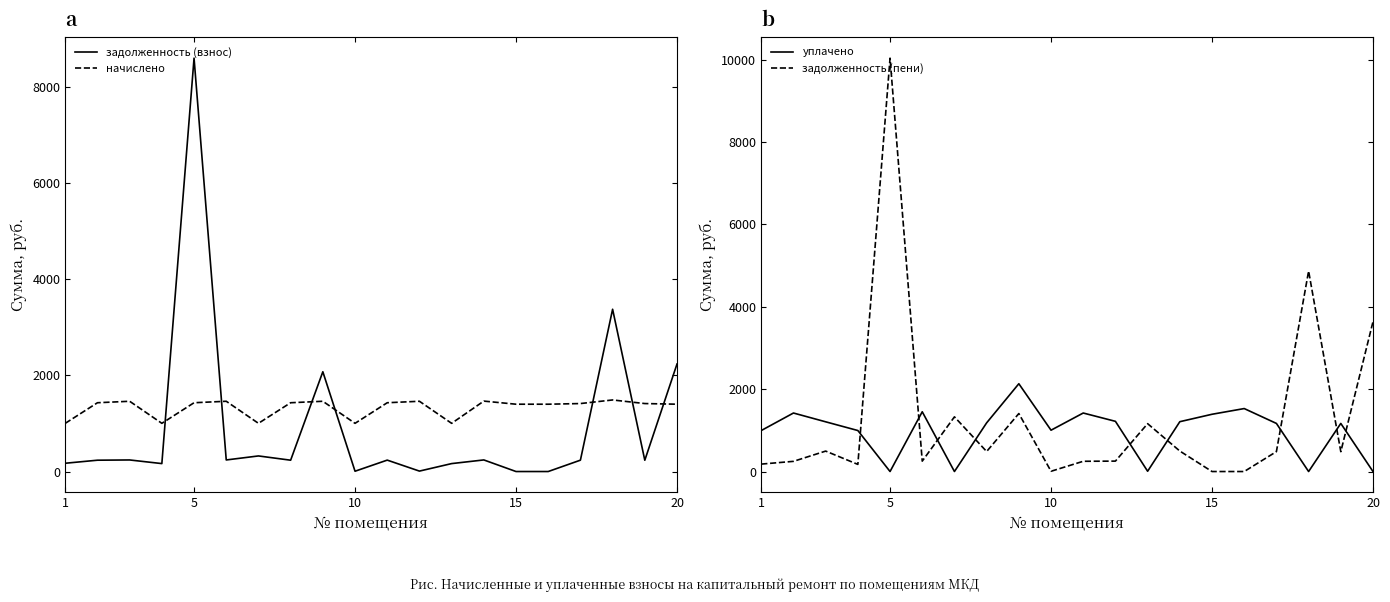

True or false: начислено and задолженность (взнос) intersect in this chart.

True